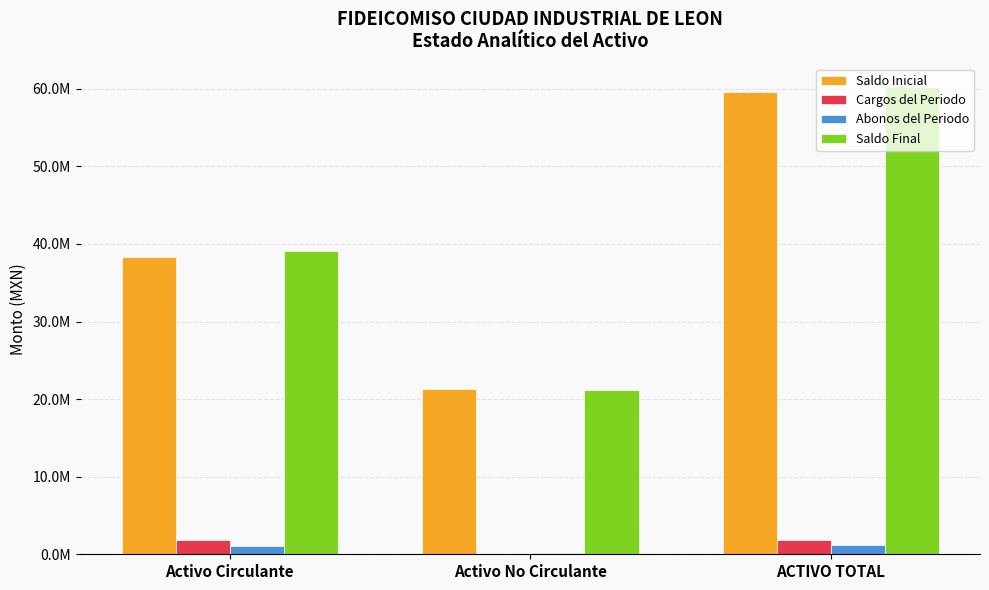

Rank the series at Activo No Circulante from highest to lowest value.

Saldo Inicial, Saldo Final, Abonos del Periodo, Cargos del Periodo